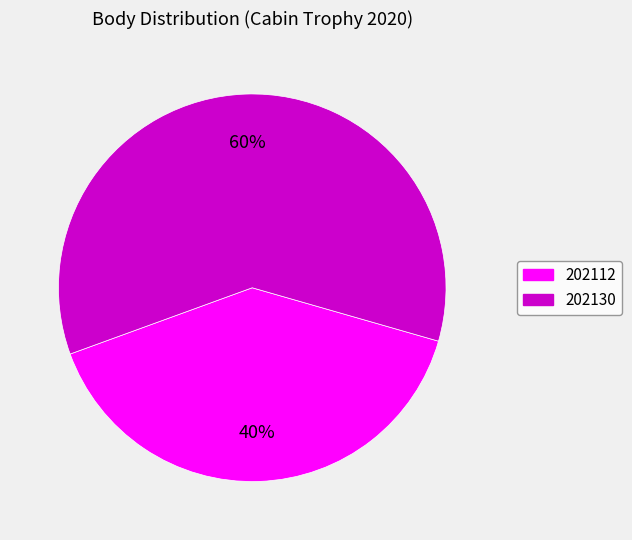

The 202130 slice represents 60% of the pie. True or false?

True